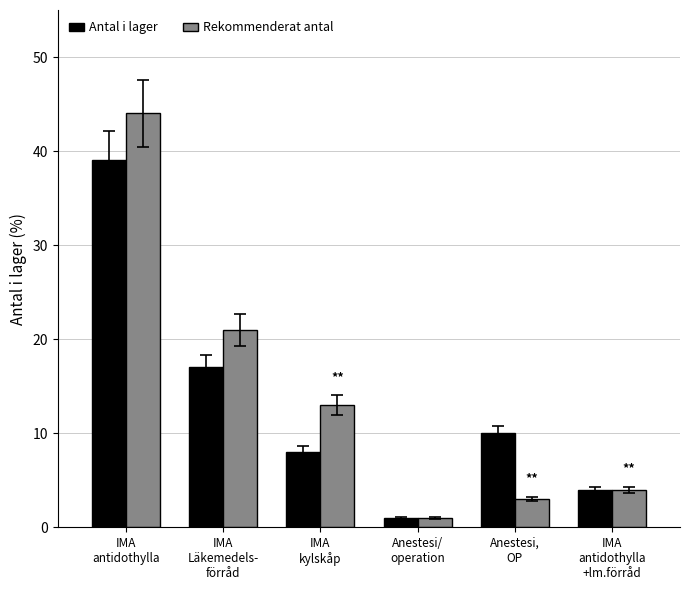

How many bars are there in each group?

2